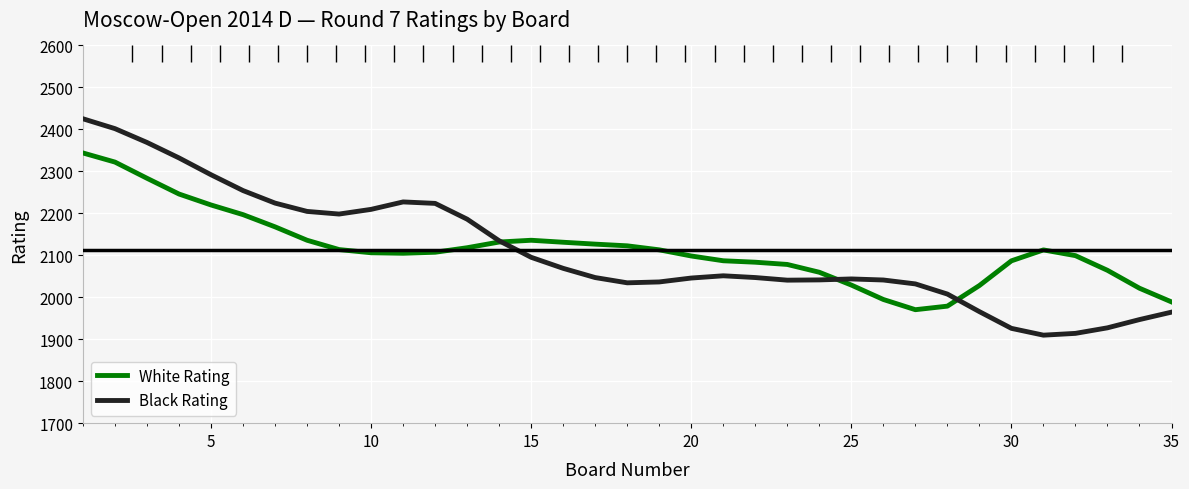

How many series are shown in this chart?

2